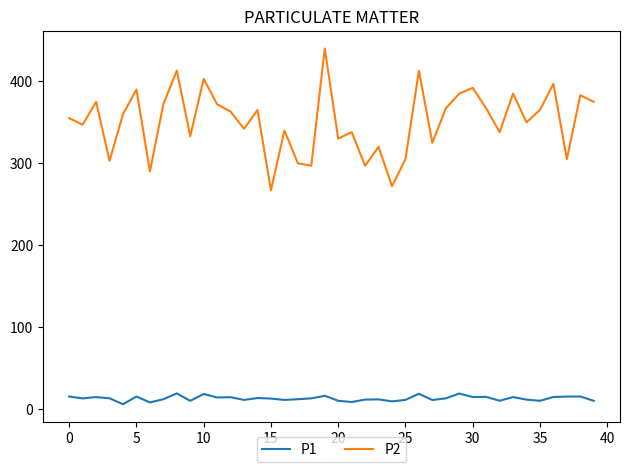

What is the maximum value shown in the chart?

440.0